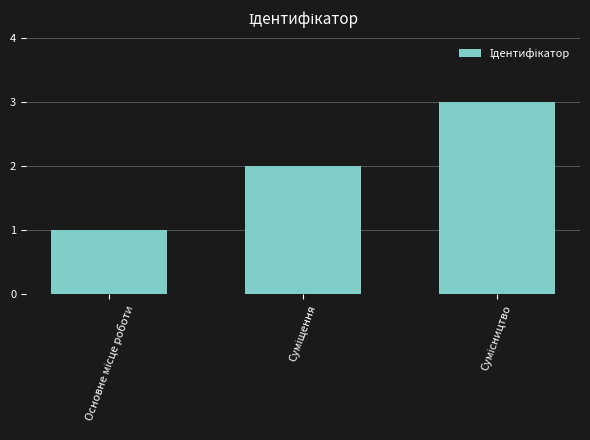

What is the sum of all values?

6